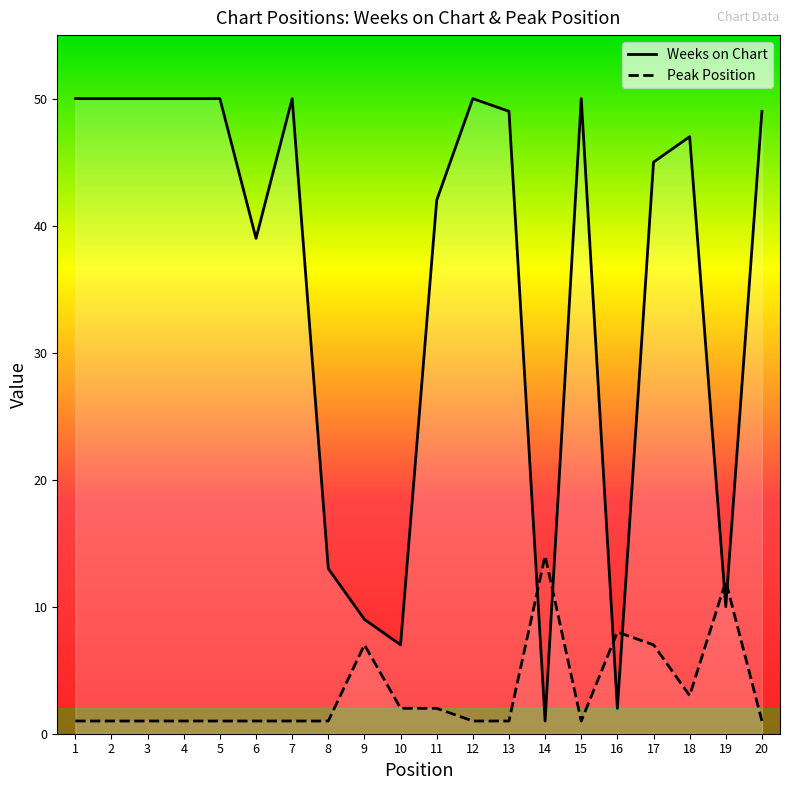

How many interior local valleys does the Weeks on Chart series have?

5